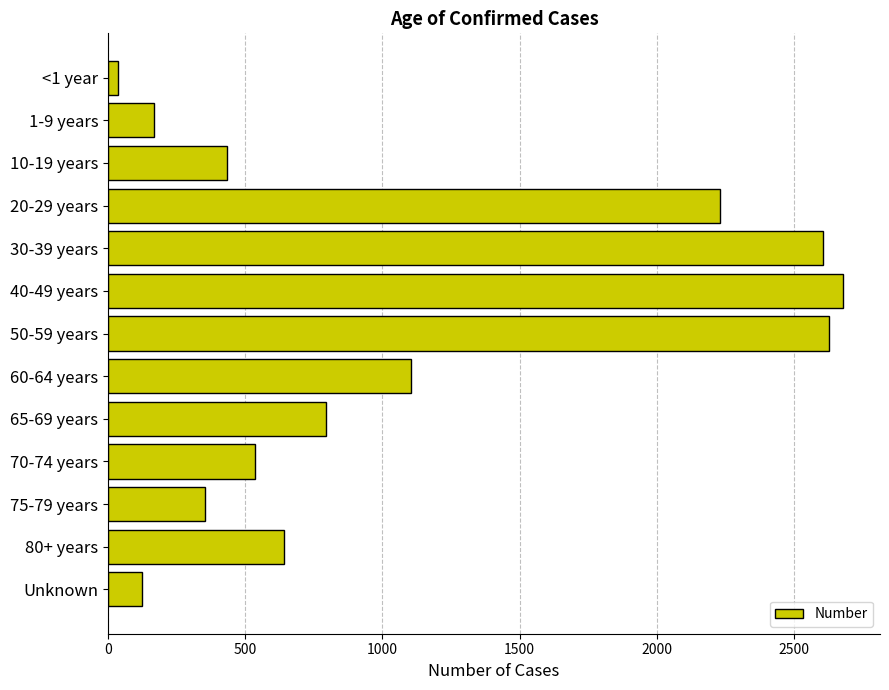

Which category has the highest value across all series?

40-49 years